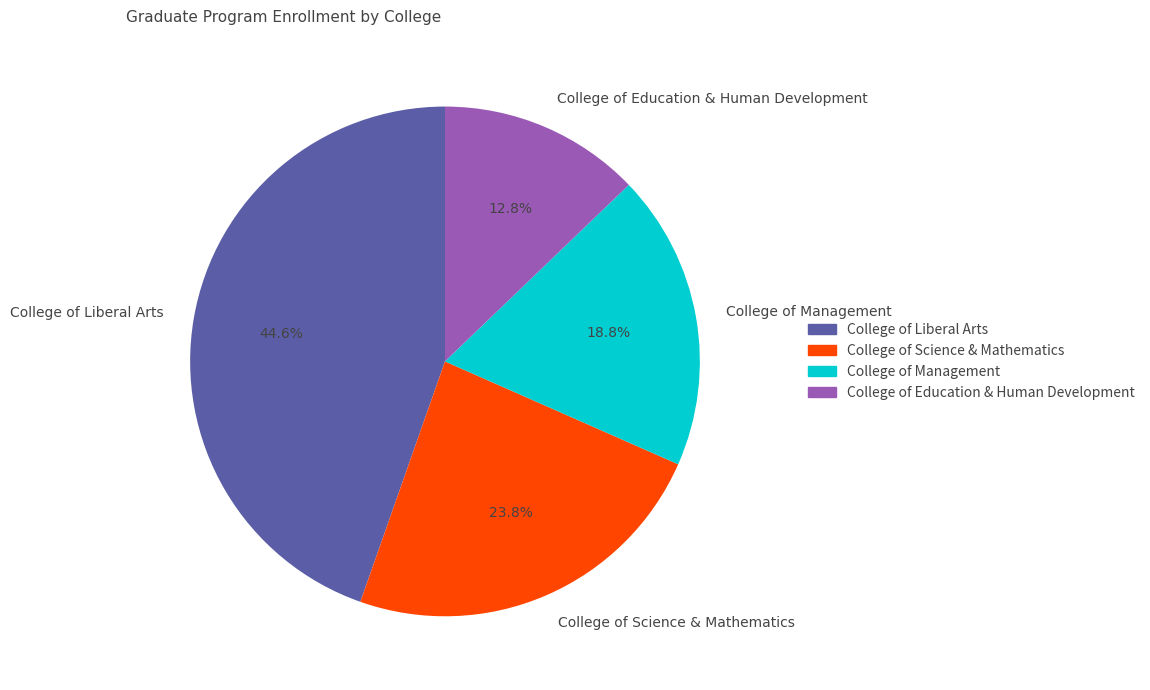

Rank the categories by value from lowest to highest.

College of Education & Human Development, College of Management, College of Science & Mathematics, College of Liberal Arts